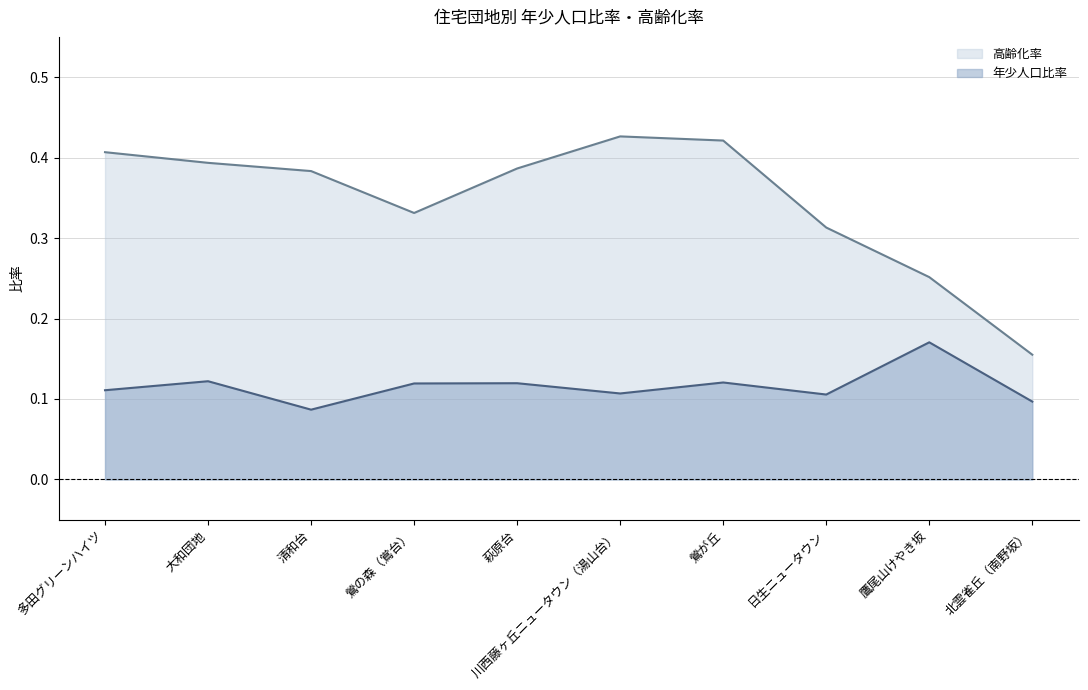

Does the chart have visible grid lines?

Yes